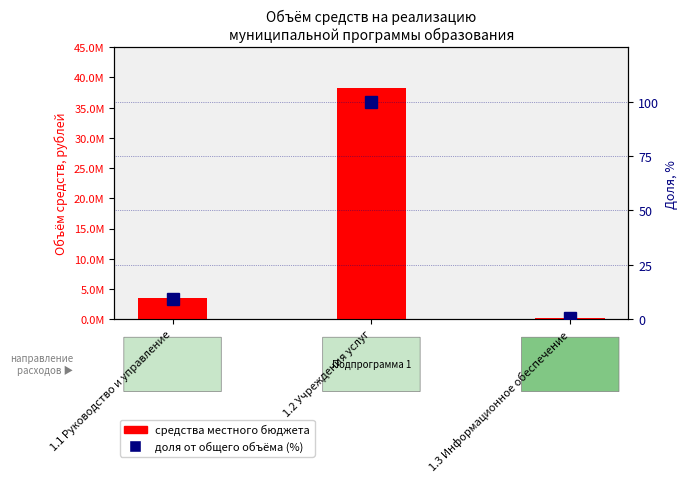

What are all the series names shown in the legend?

средства местного бюджета, доля от общего объёма (%)